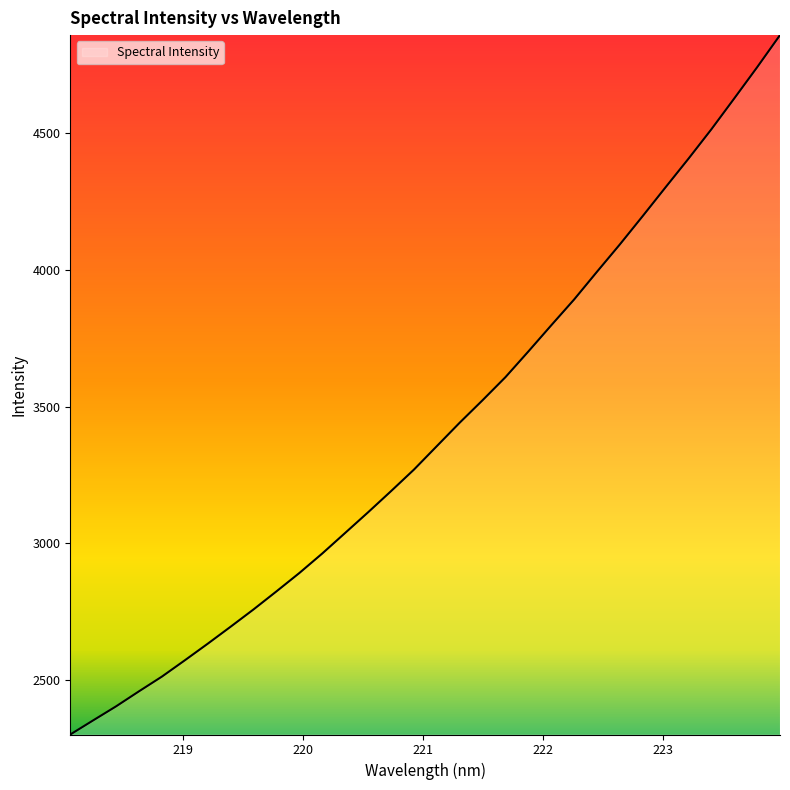

What is the difference between the maximum and minimum values?

2553.3